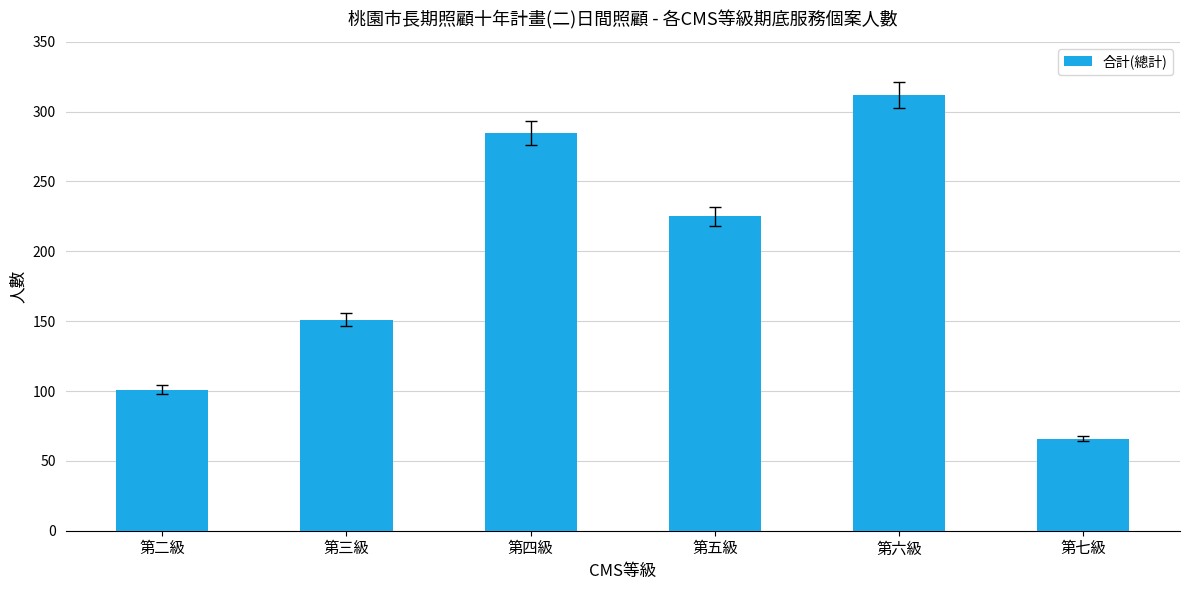

The chart shows a value of 464 at 第四級. True or false?

False